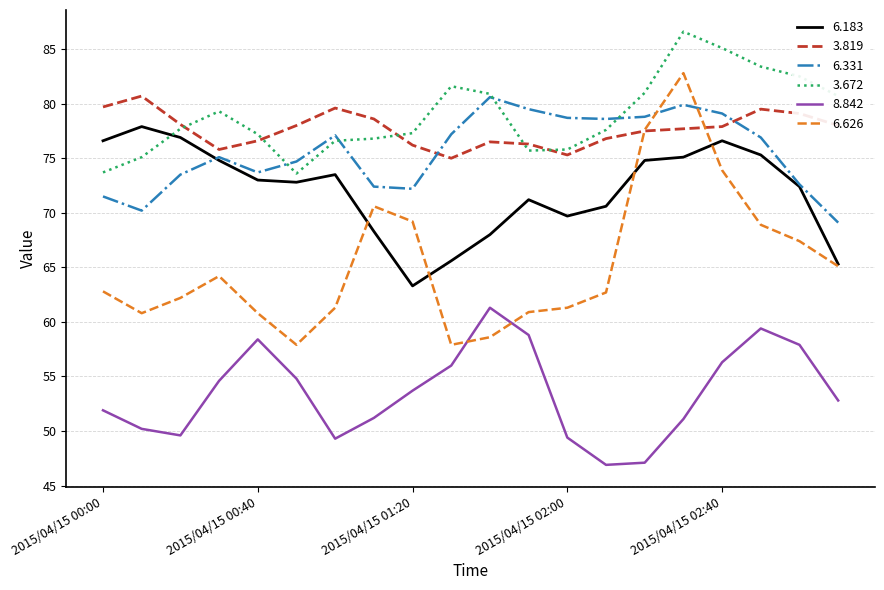

After their last crossing, which series has the higher values: 3.672 or 6.183?

3.672